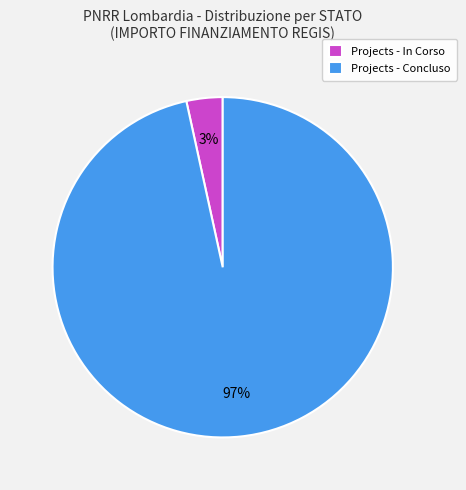

How many segments does this pie chart have?

2